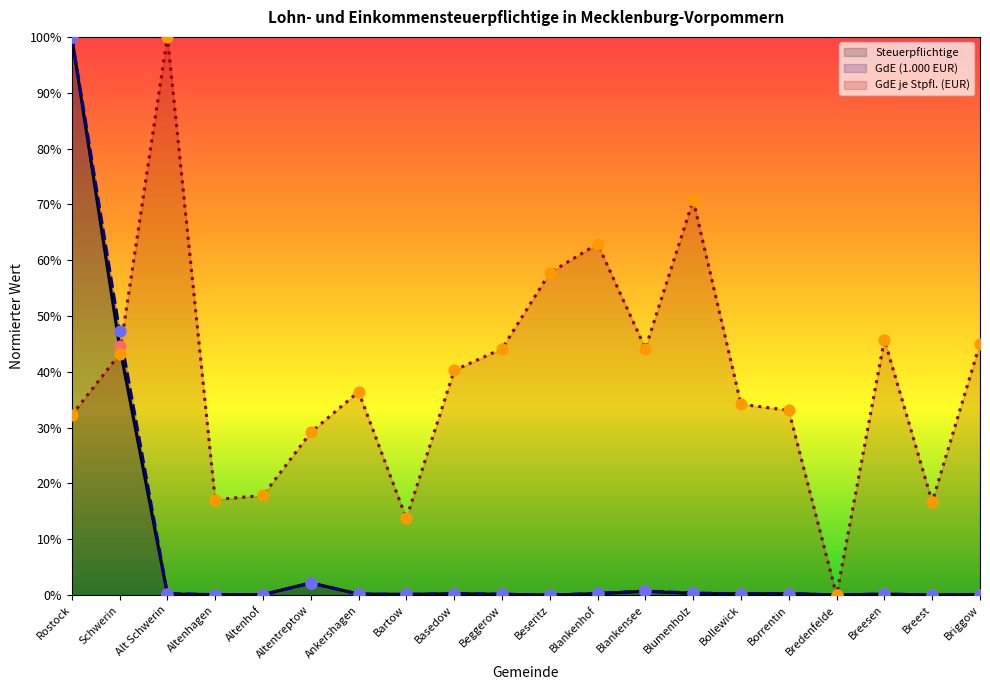

Is the value of GdE (1.000 EUR) at Beseritz greater than the value of GdE je Stpfl. (EUR) at Alt Schwerin?

No